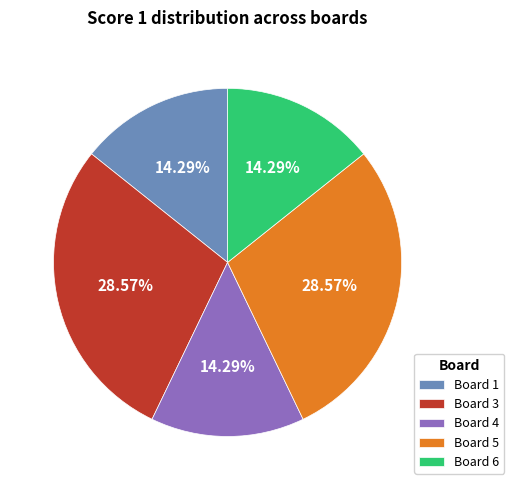

Approximately how many times larger is the value at Board 5 compared to Board 3?

1.0